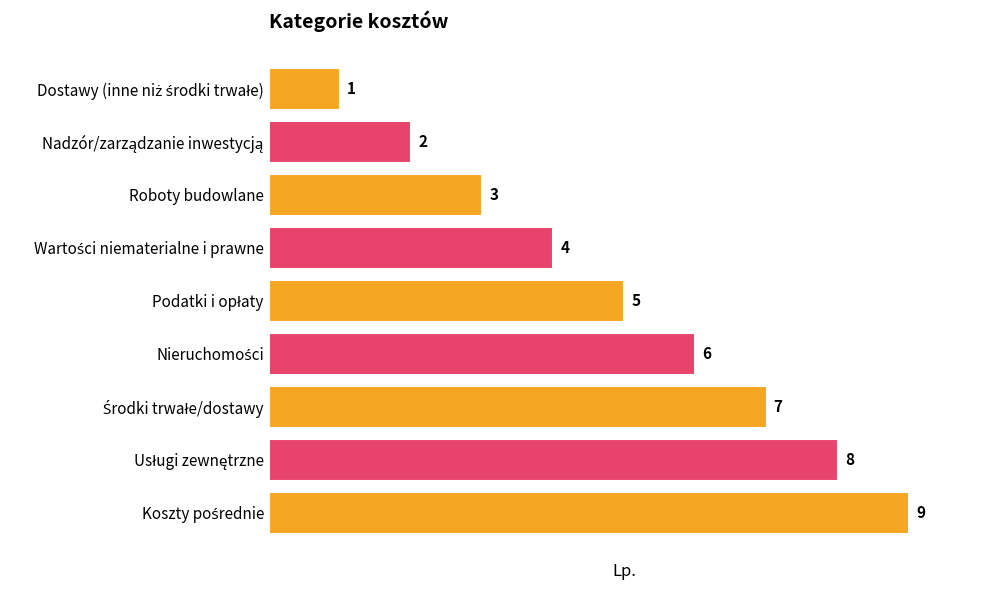

True or false: the data shows 1 at Roboty budowlane.

False